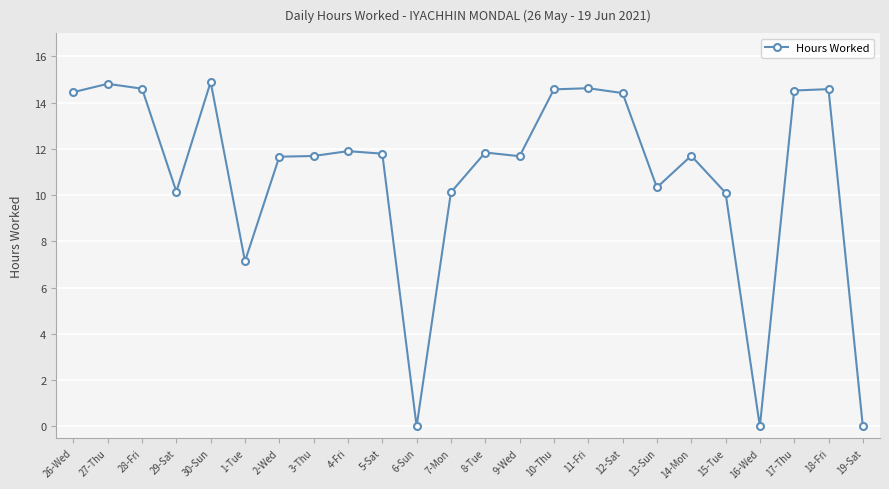

How many data points are less than 11?

8